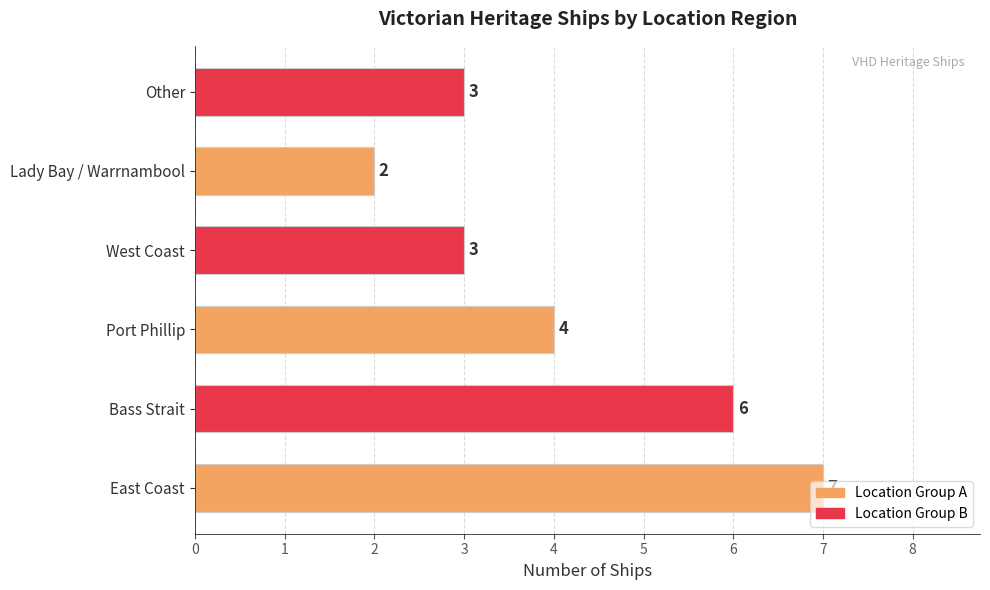

Are the bars horizontal?

Yes